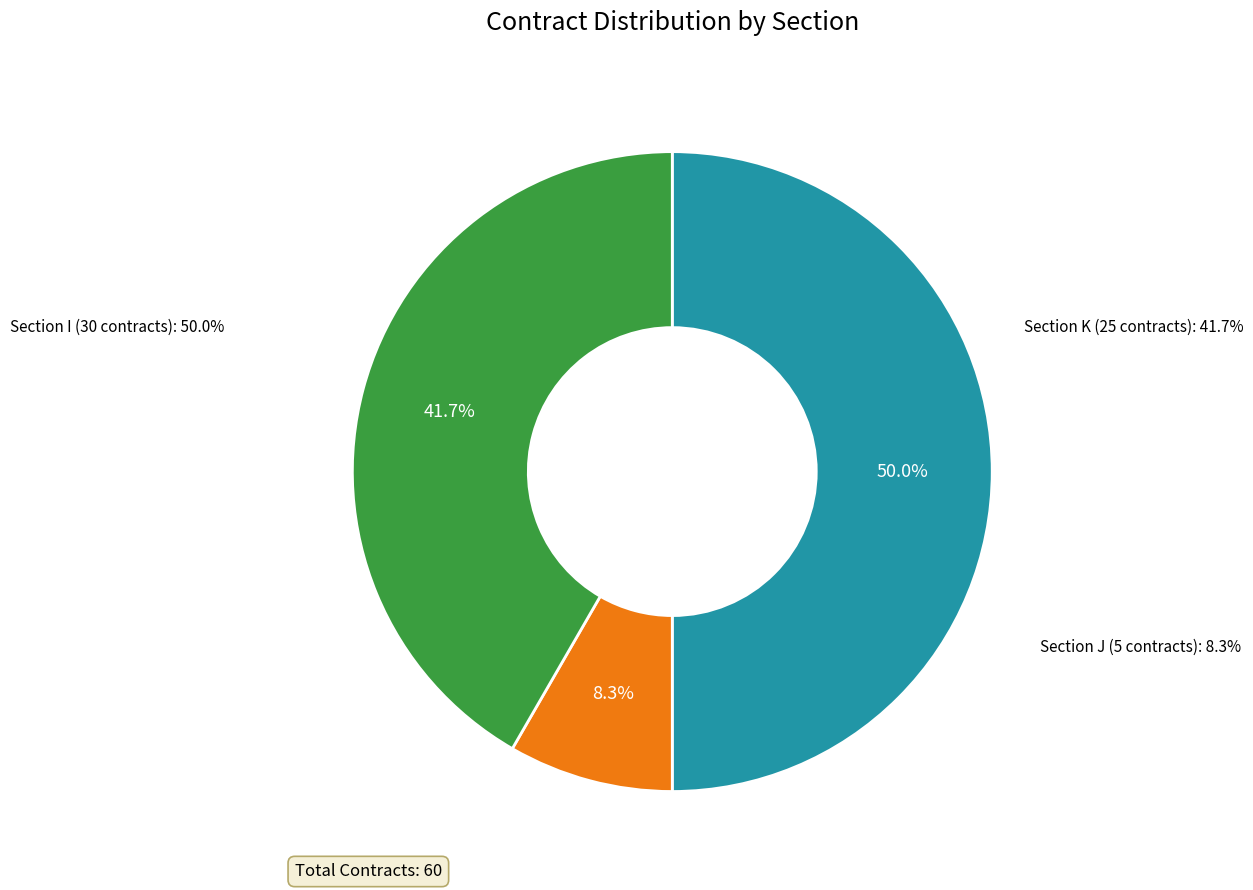

What is the largest slice in the pie chart?

I